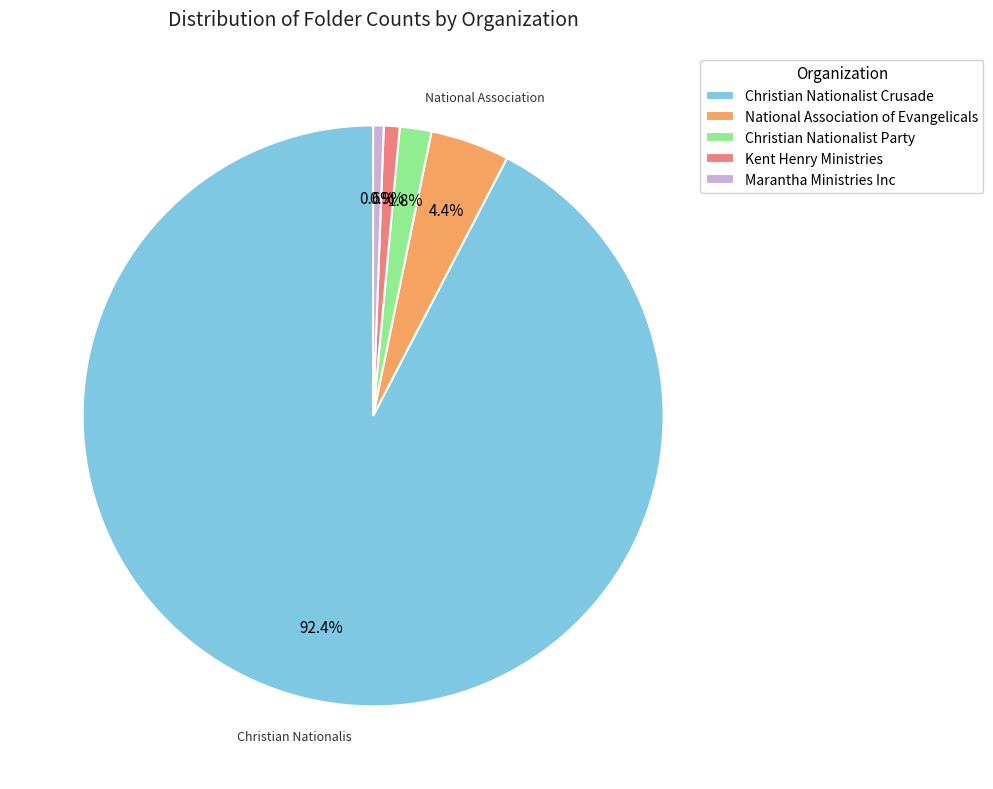

To the nearest percent, what is the difference between the largest and smallest slice percentages?

92%